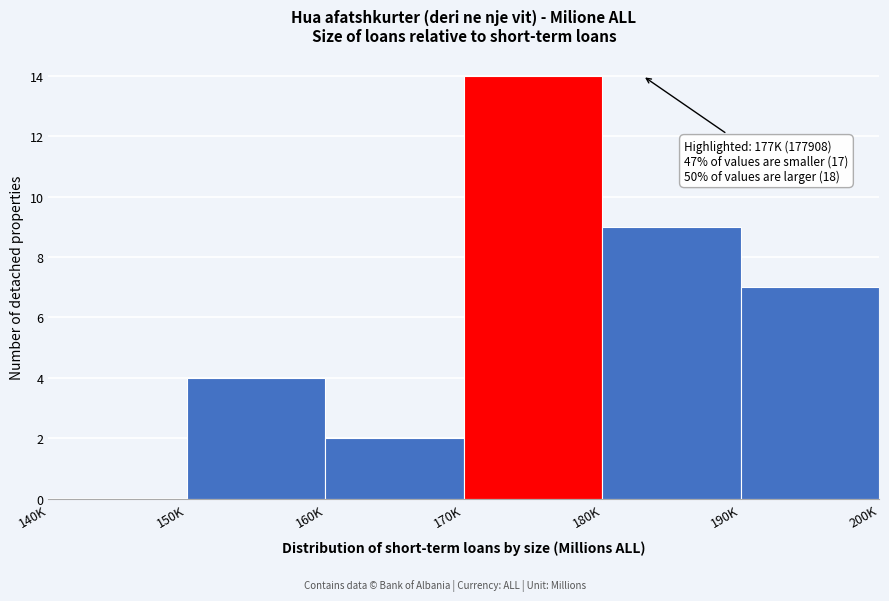

Reading left to right, list all the values displayed in this chart.

140K=0	150K=4	160K=2	170K=14	180K=9	190K=7